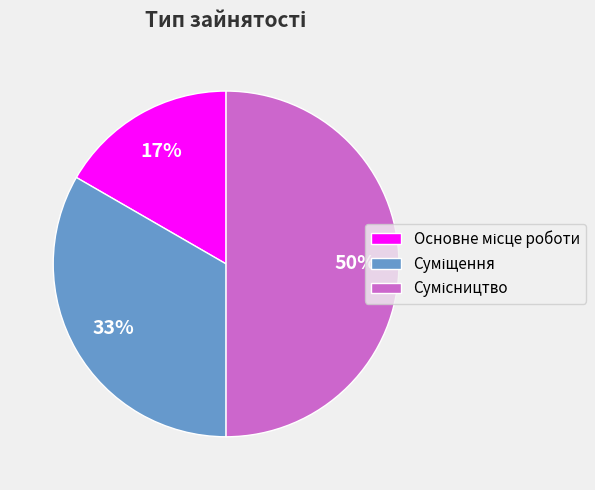

To the nearest percent, what is the average slice percentage?

33%